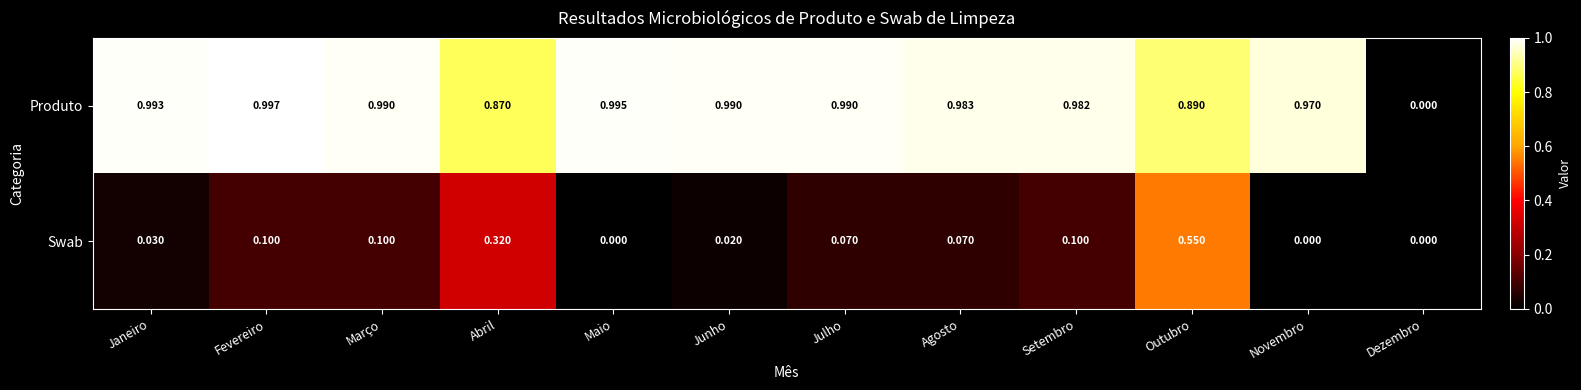

Between Março and Outubro, which series saw the biggest shift?

Swab